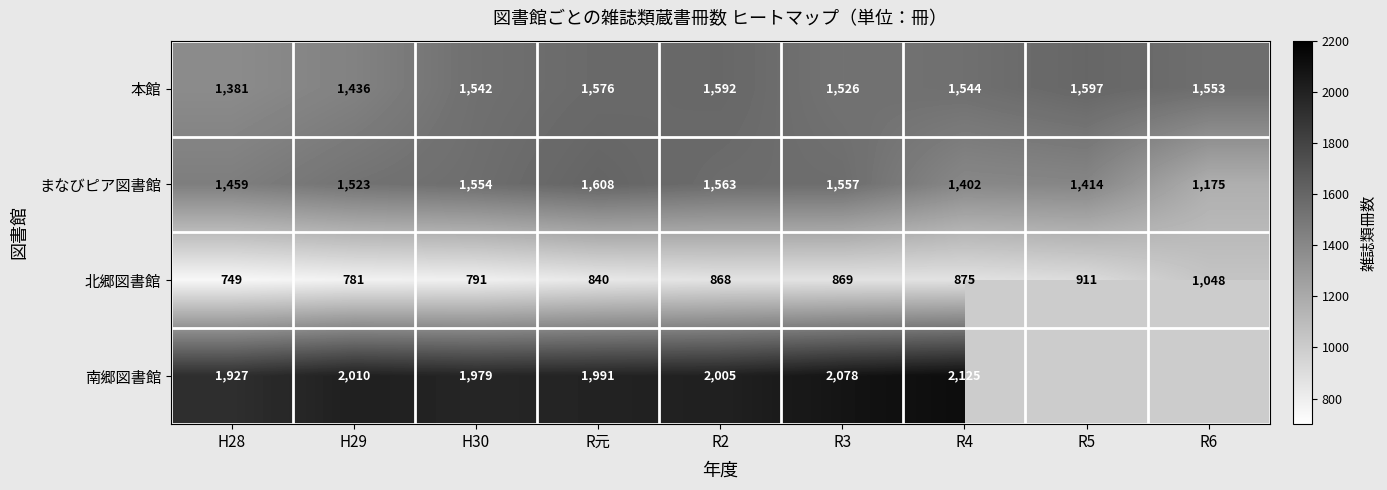

Is the value of 北郷図書館 at R元 greater than the value of 本館 at H28?

No